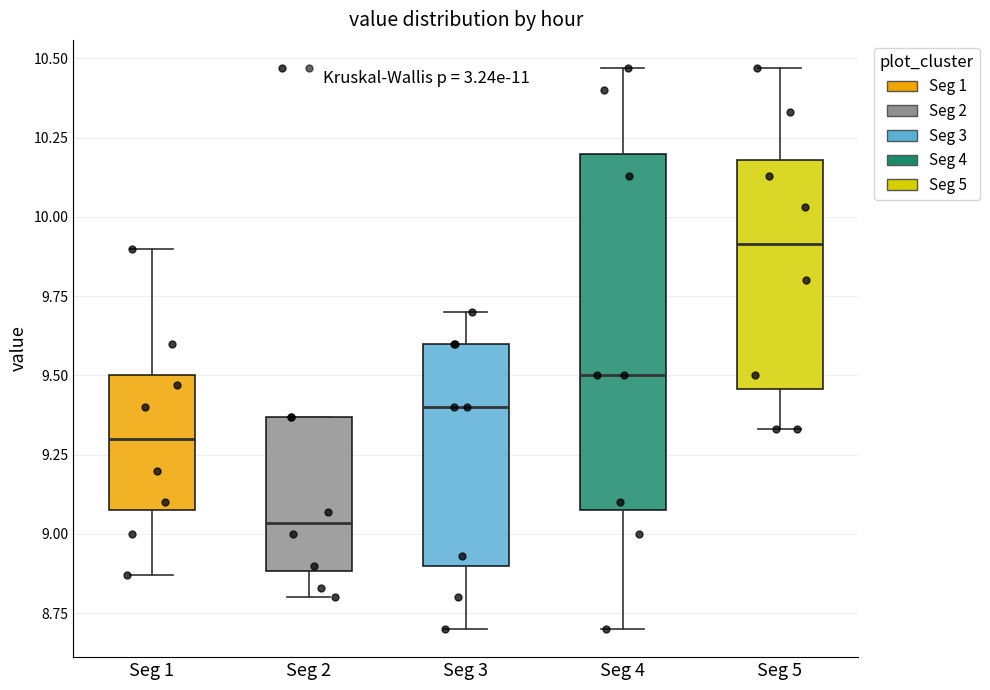

Comparing the boxes themselves (not the whiskers), which one is the tallest?

Seg 4